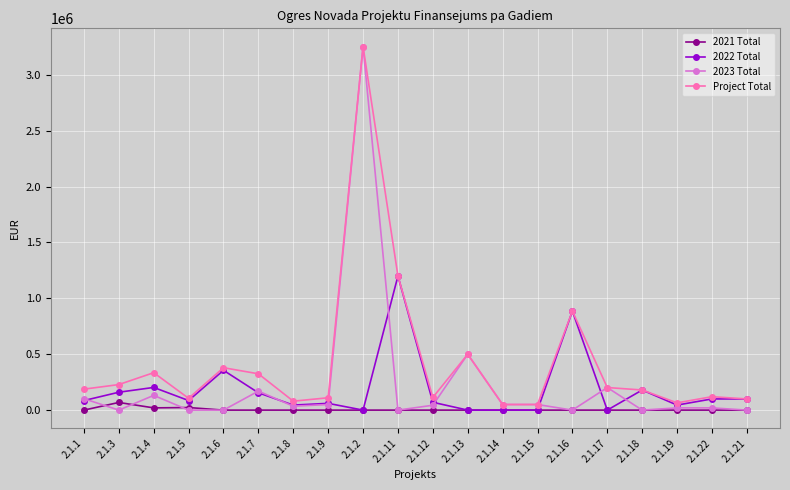

Is the value of 2022 Total at 2.1.8 greater than the value of Project Total at 2.1.1?

No